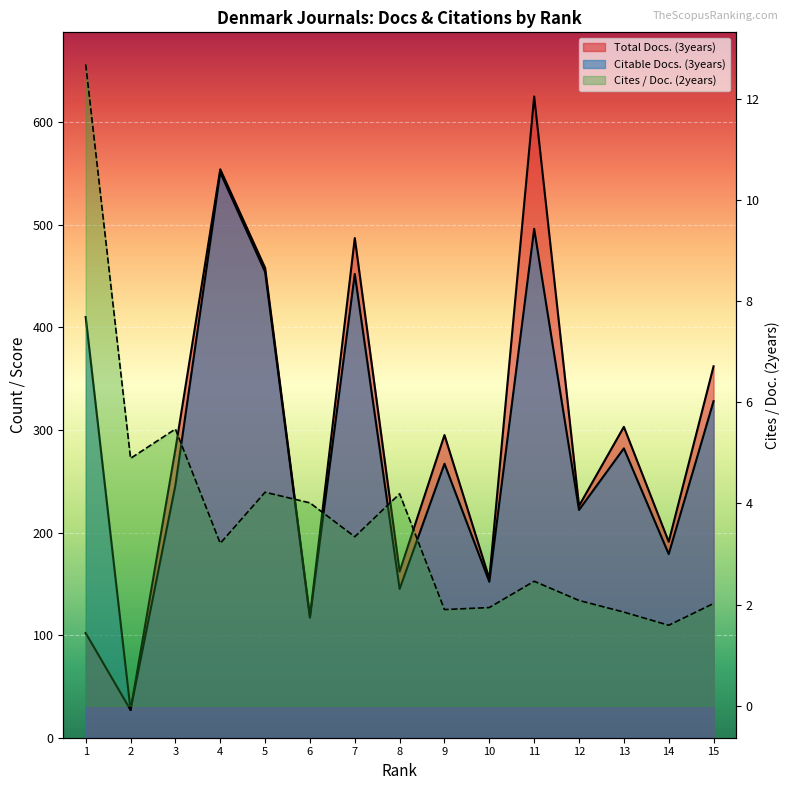

Is it true that Citable Docs. (3years) equals 200.7 at 6?

False